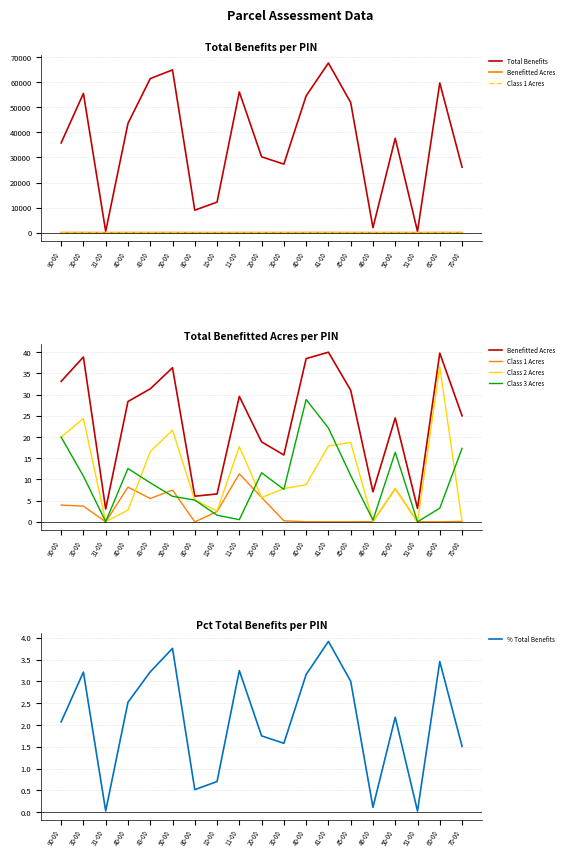

What are all the series names shown in the legend?

Total Benefits, Benefitted Acres, Class 1 Acres, Class 2 Acres, Class 3 Acres, % Total Benefits